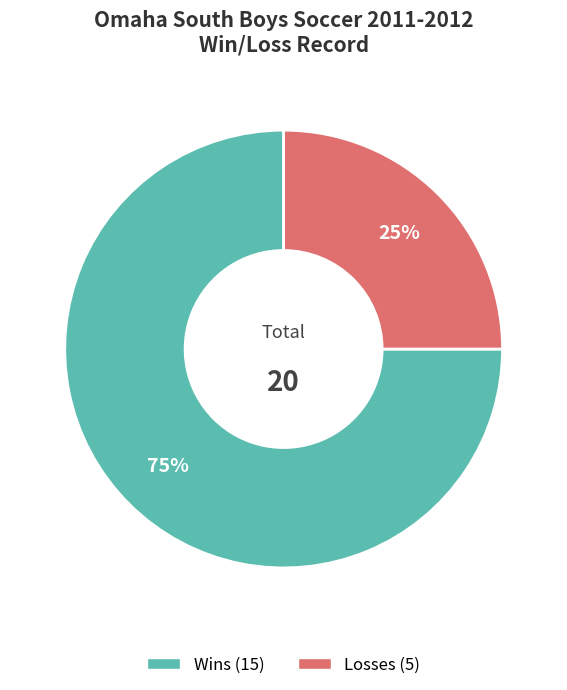

Is there any slice that represents more than half of the pie?

Yes